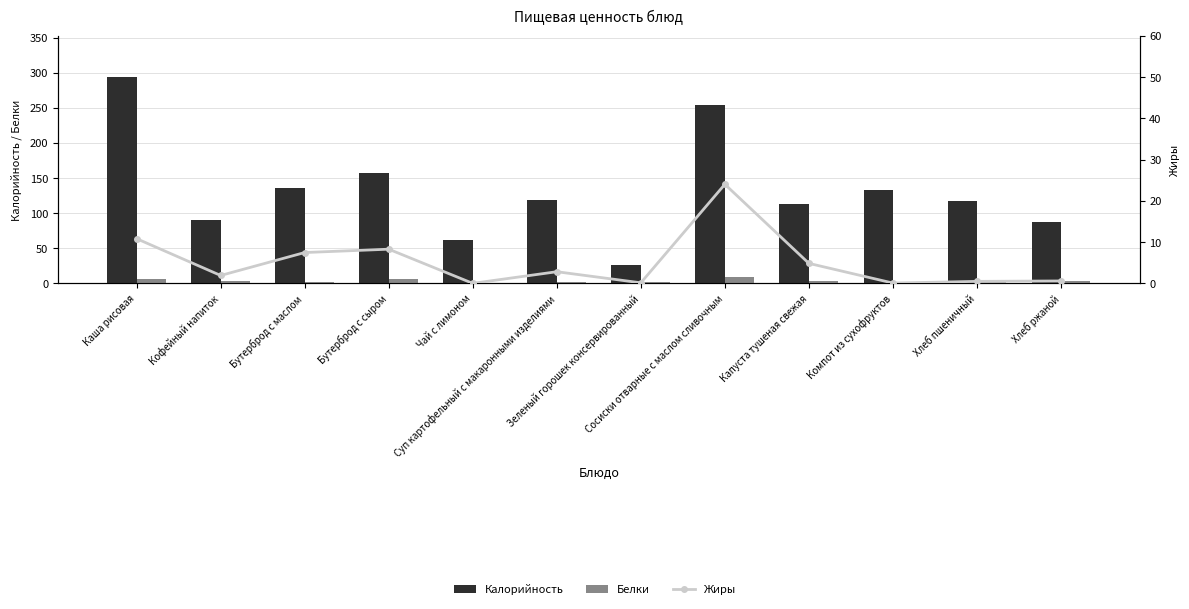

Is it true that Жиры equals 0.0 at Чай с лимоном?

True